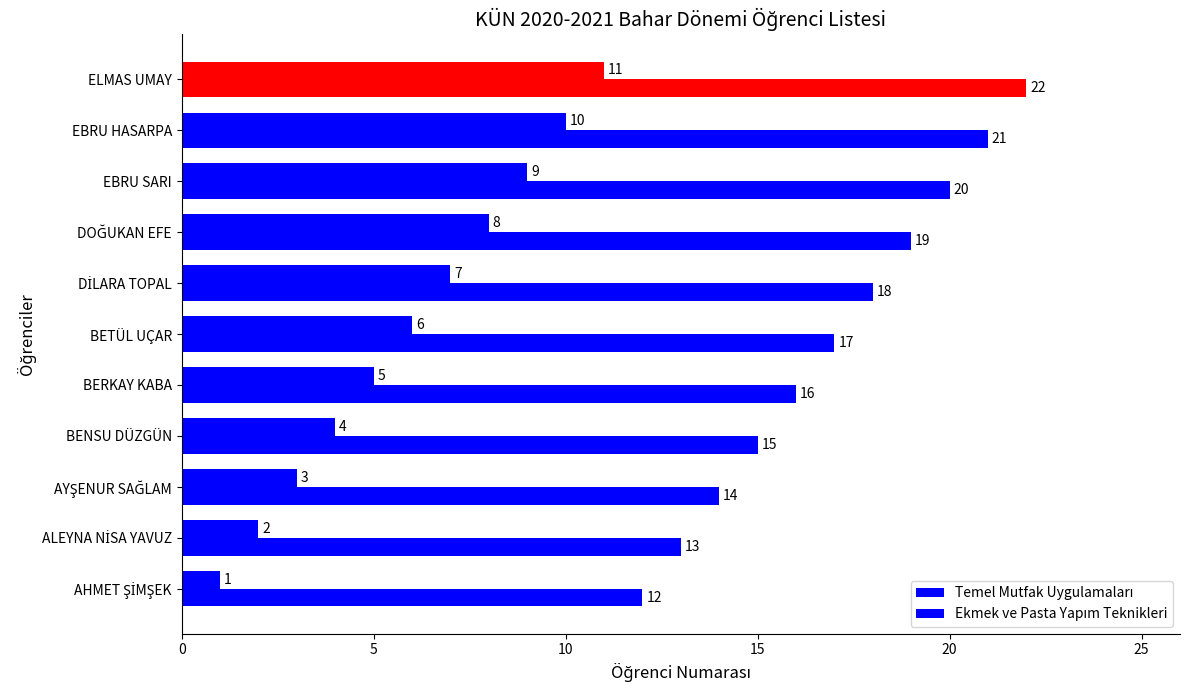

How many distinct data groups are displayed?

2